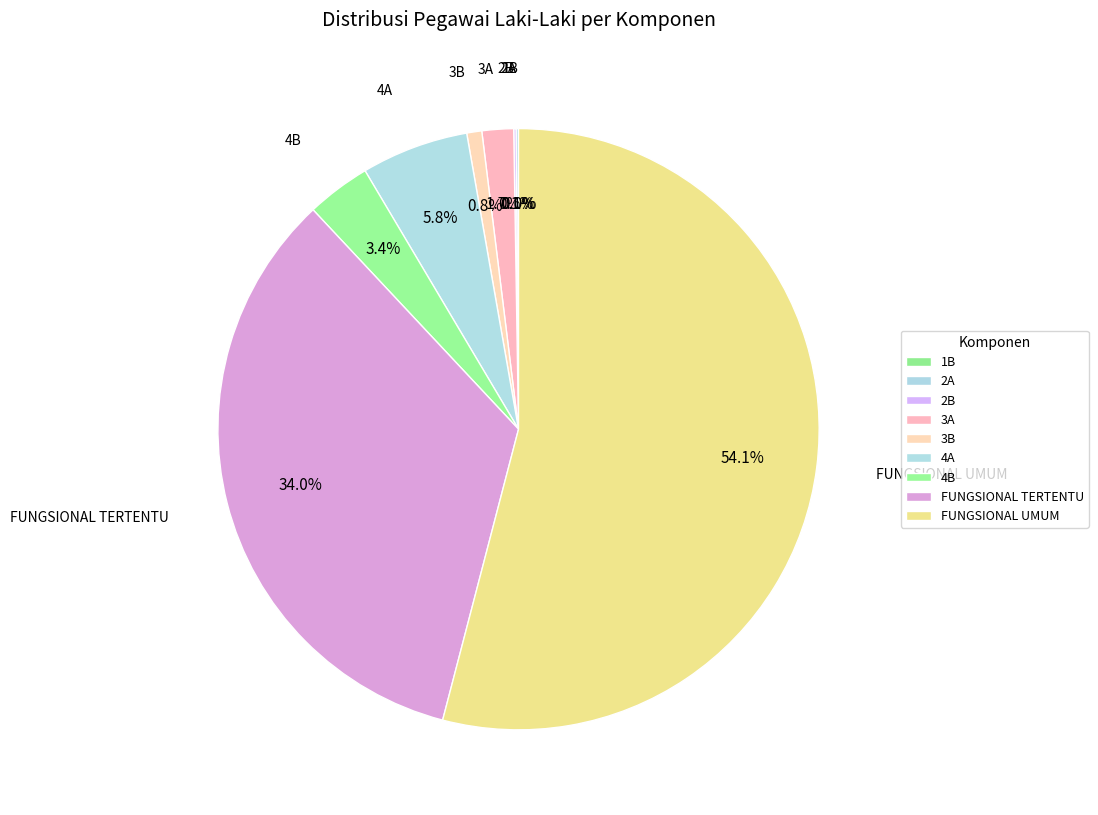

Which category has the biggest portion of the pie?

FUNGSIONAL UMUM